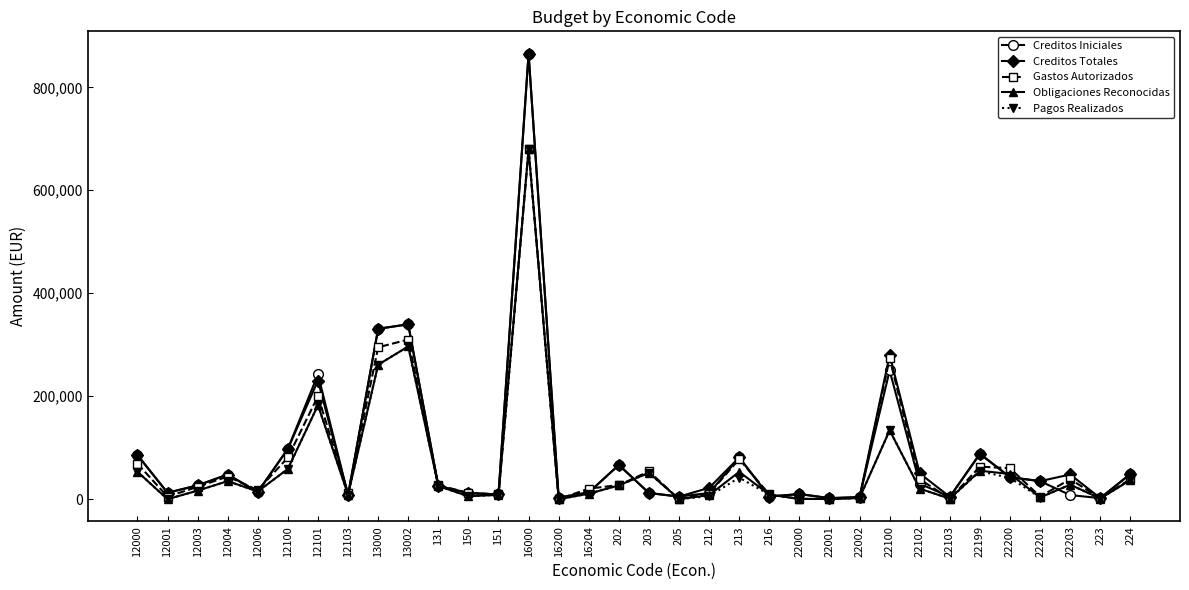

The value of Creditos Totales at 22200 is 42800.0. True or false?

True